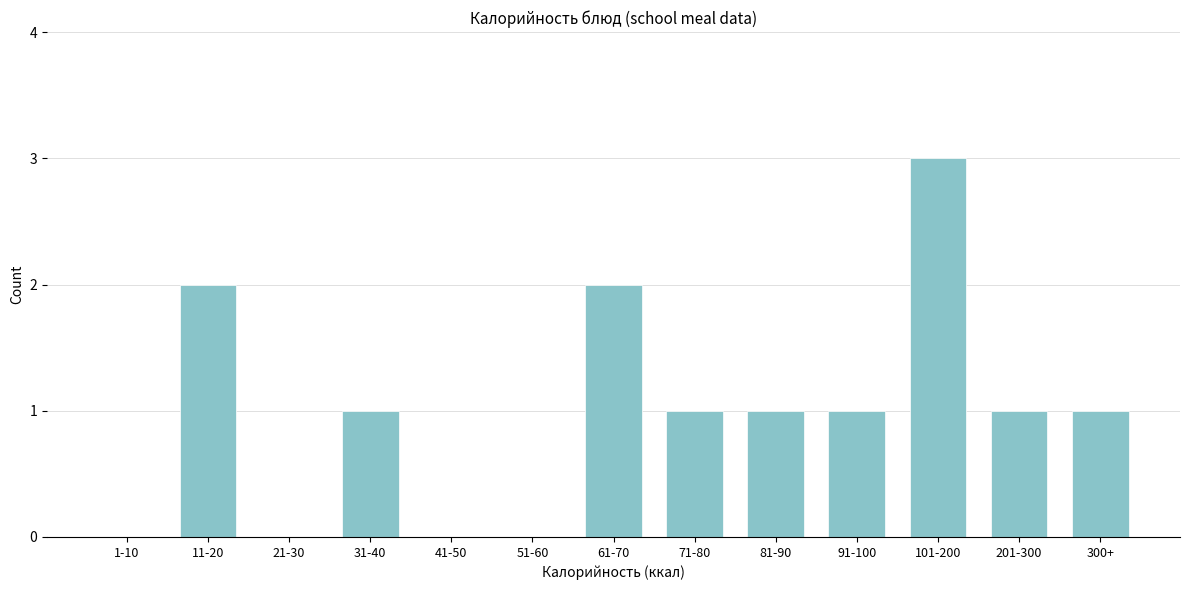

Reading left to right, extract all data points from this chart.

1-10=0	11-20=2	21-30=0	31-40=1	41-50=0	51-60=0	61-70=2	71-80=1	81-90=1	91-100=1	101-200=3	201-300=1	300+=1